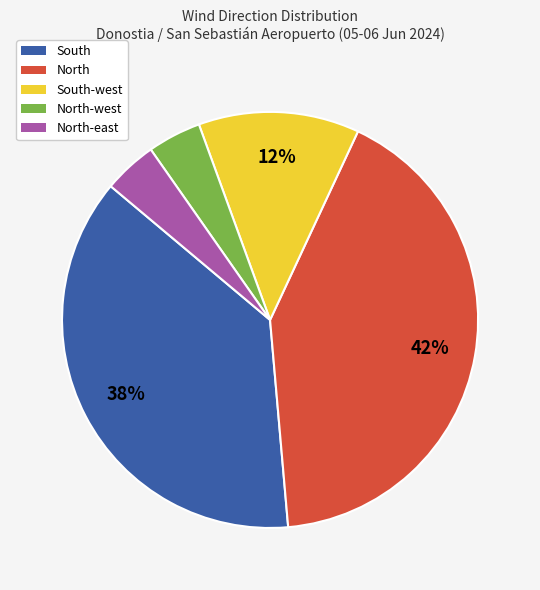

To the nearest percent, what is the average slice percentage?

20%